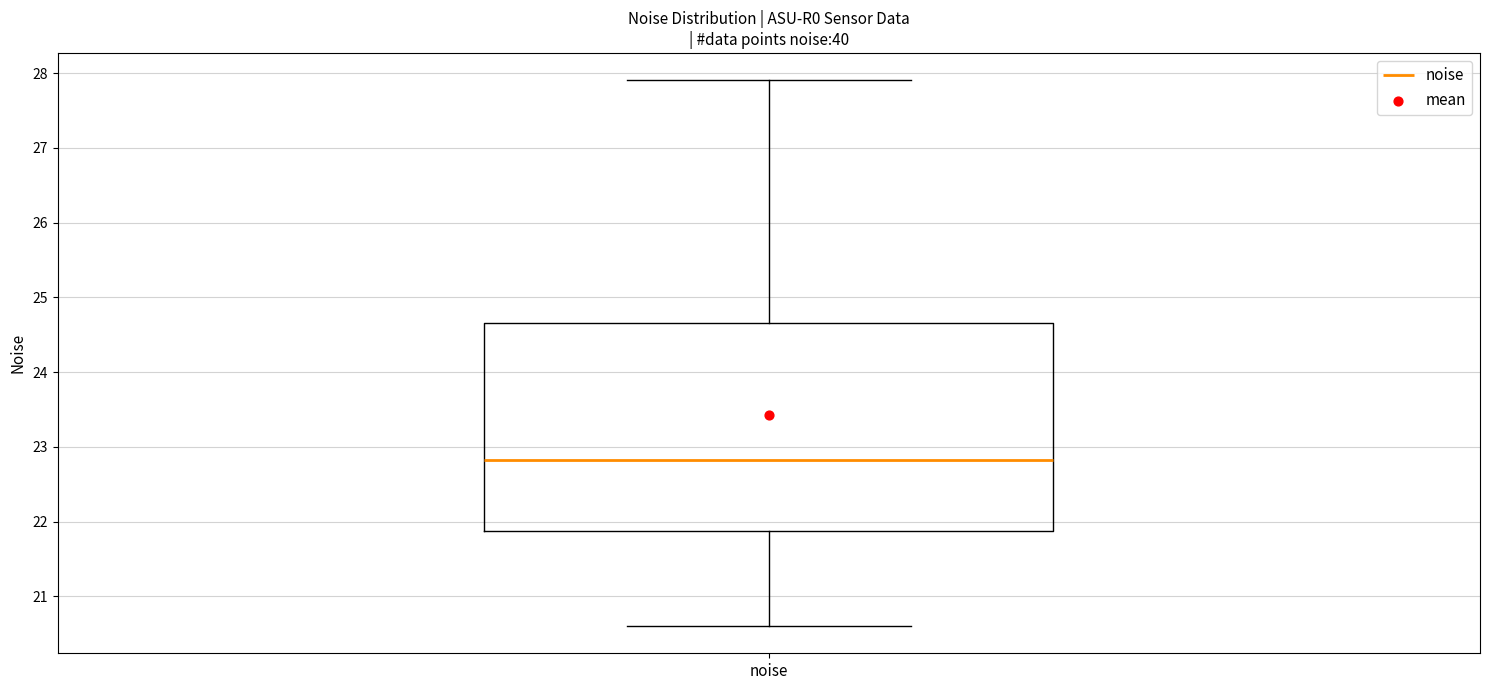

Transcribe this box plot: give where the median line is, the range the box spans, and where the two whiskers end, as read against the y-axis. The values are not printed on the chart, so give them approximately, as read against the axis.

median 22.8, box 21.9 to 24.7, whiskers 20.6 to 27.9